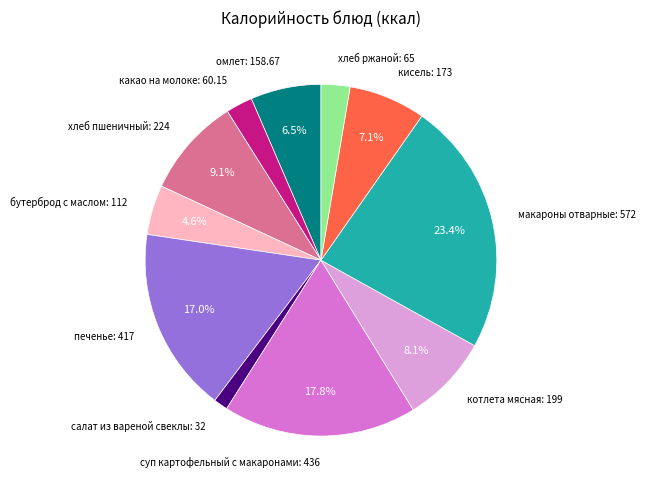

Is there any slice that represents more than half of the pie?

No